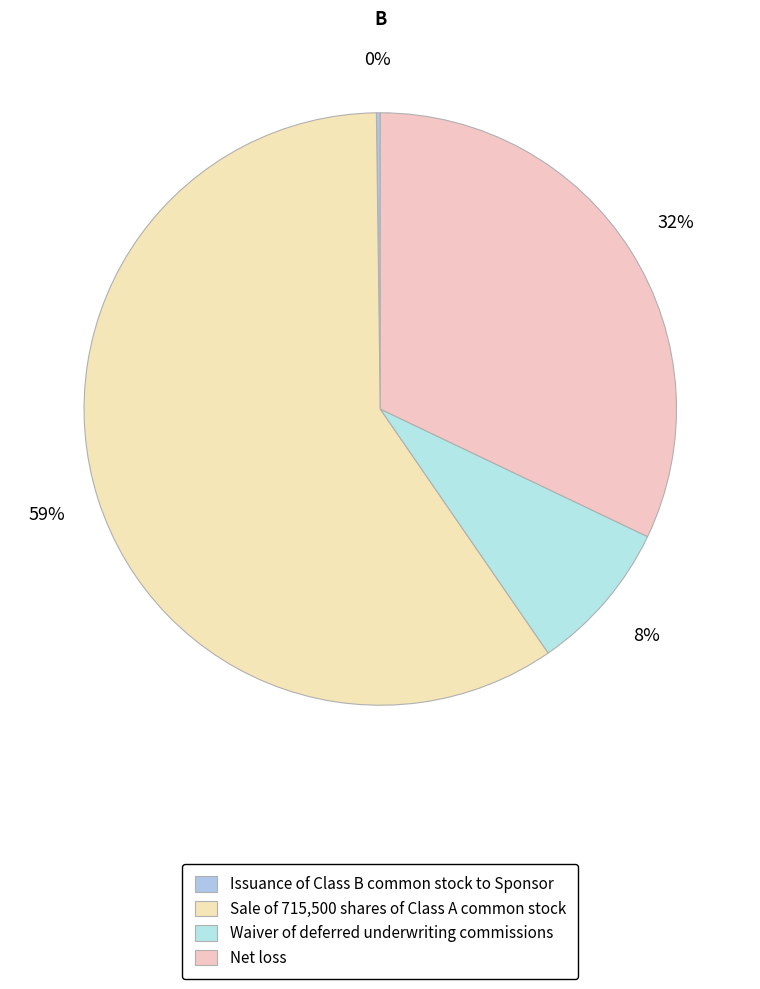

Between Waiver of deferred underwriting commissions and Net loss, which is larger?

Net loss